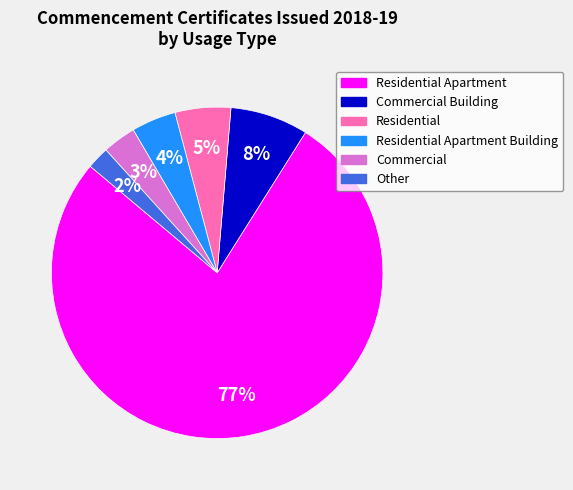

To the nearest percent, what portion does Residential Apartment Building represent?

4%